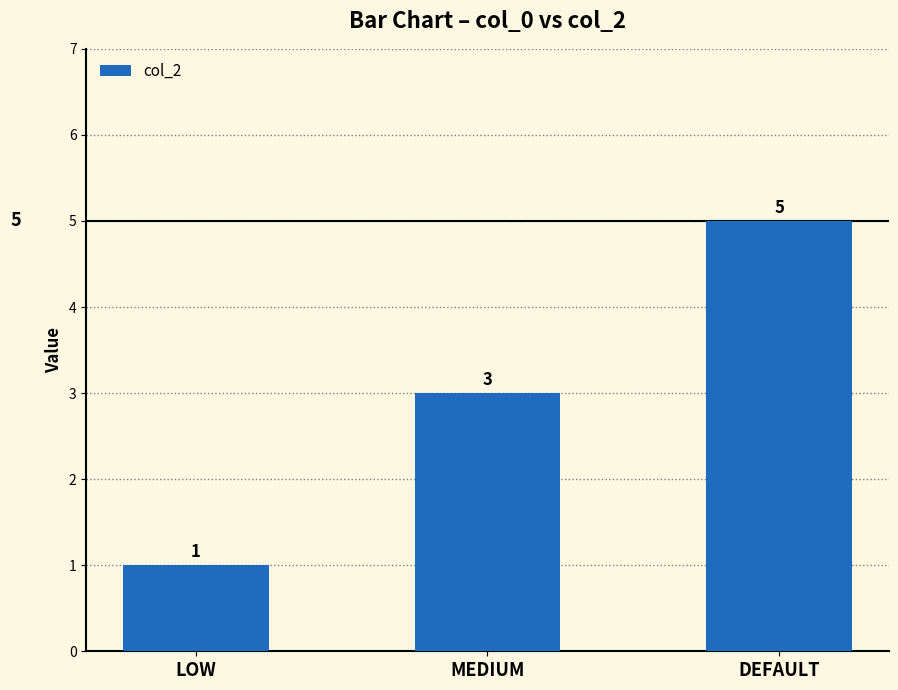

Between MEDIUM and DEFAULT, which is larger?

DEFAULT